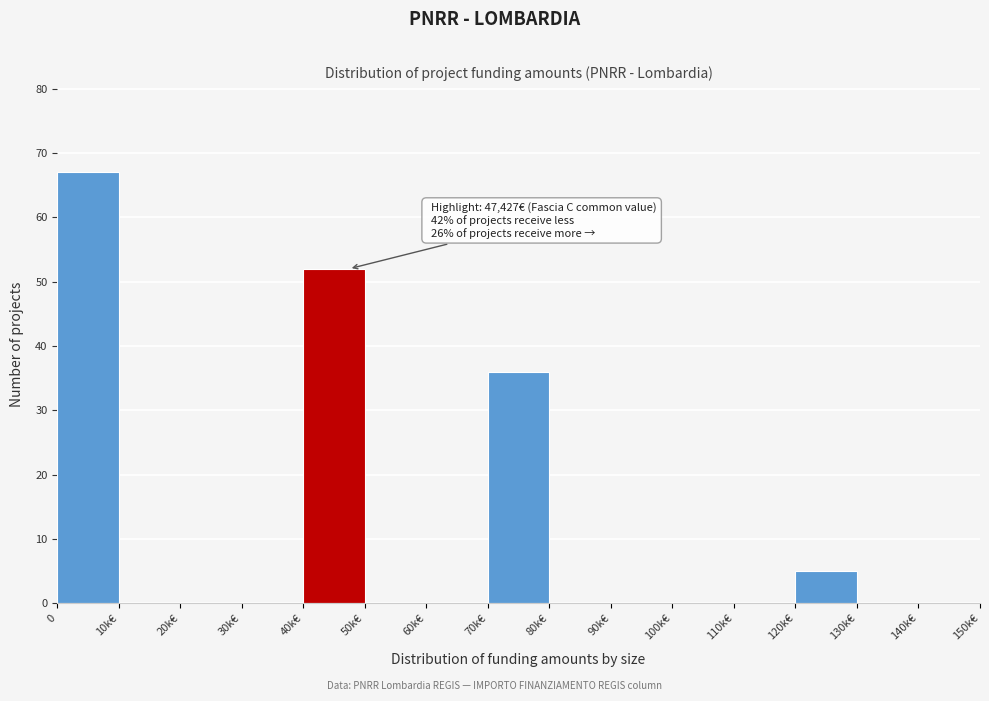

Reading right to left, what are all the values shown in this chart?

140k€=0	130k€=0	120k€=5	110k€=0	100k€=0	90k€=0	80k€=0	70k€=36	60k€=0	50k€=0	40k€=52	30k€=0	20k€=0	10k€=0	0=67